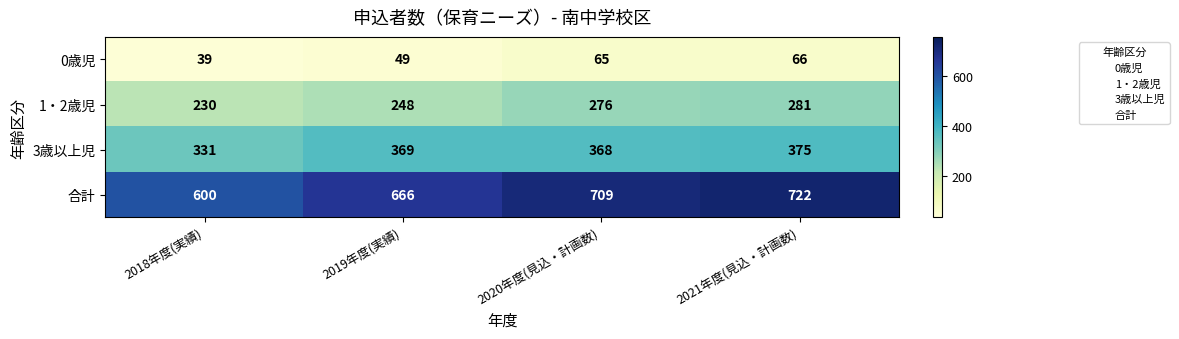

Rank the series by their maximum value, from lowest to highest.

0歳児, 1・2歳児, 3歳以上児, 合計